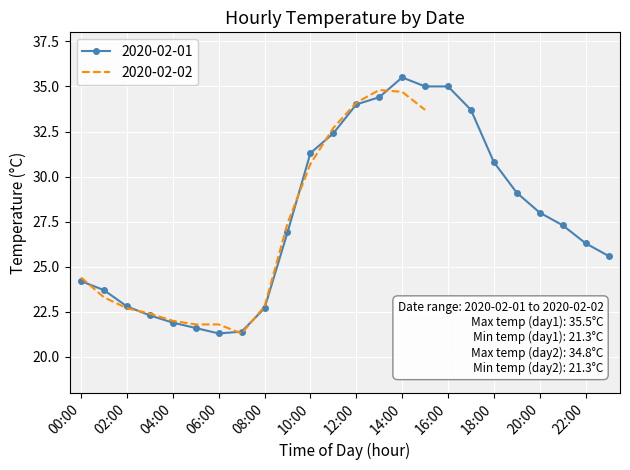

At which category does the chart reach its peak across all series?

14:00